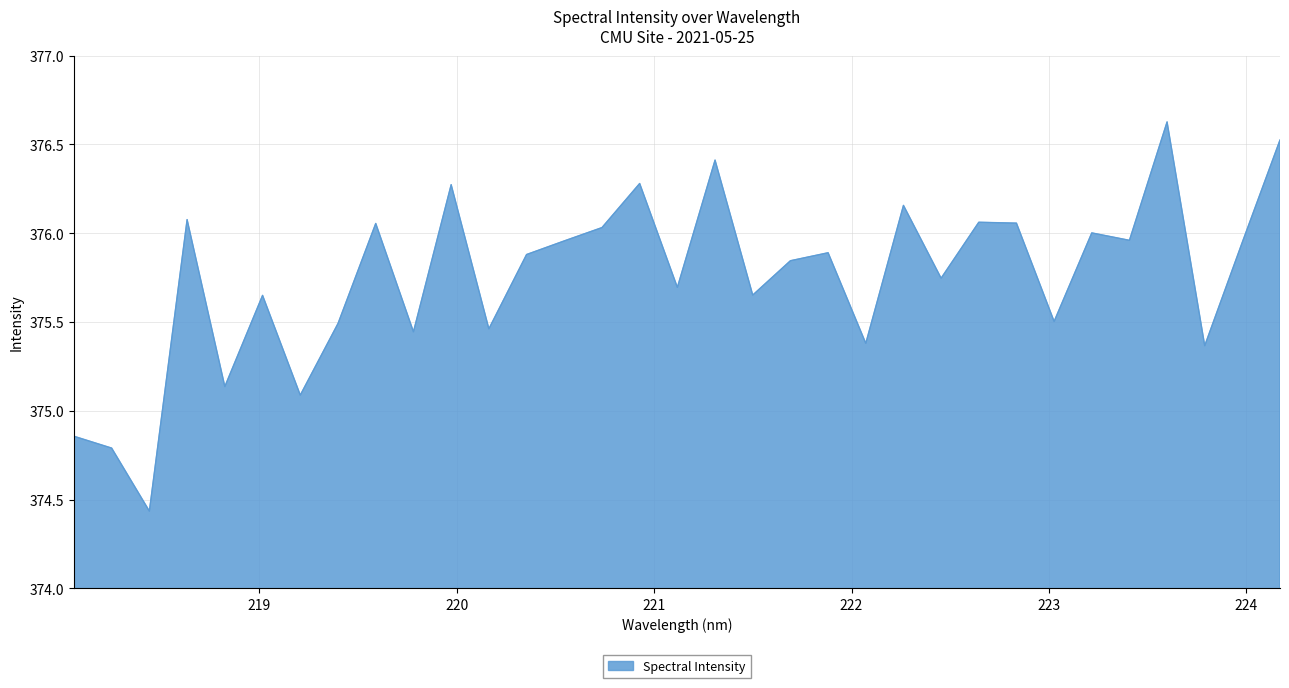

Does the chart have visible grid lines?

Yes